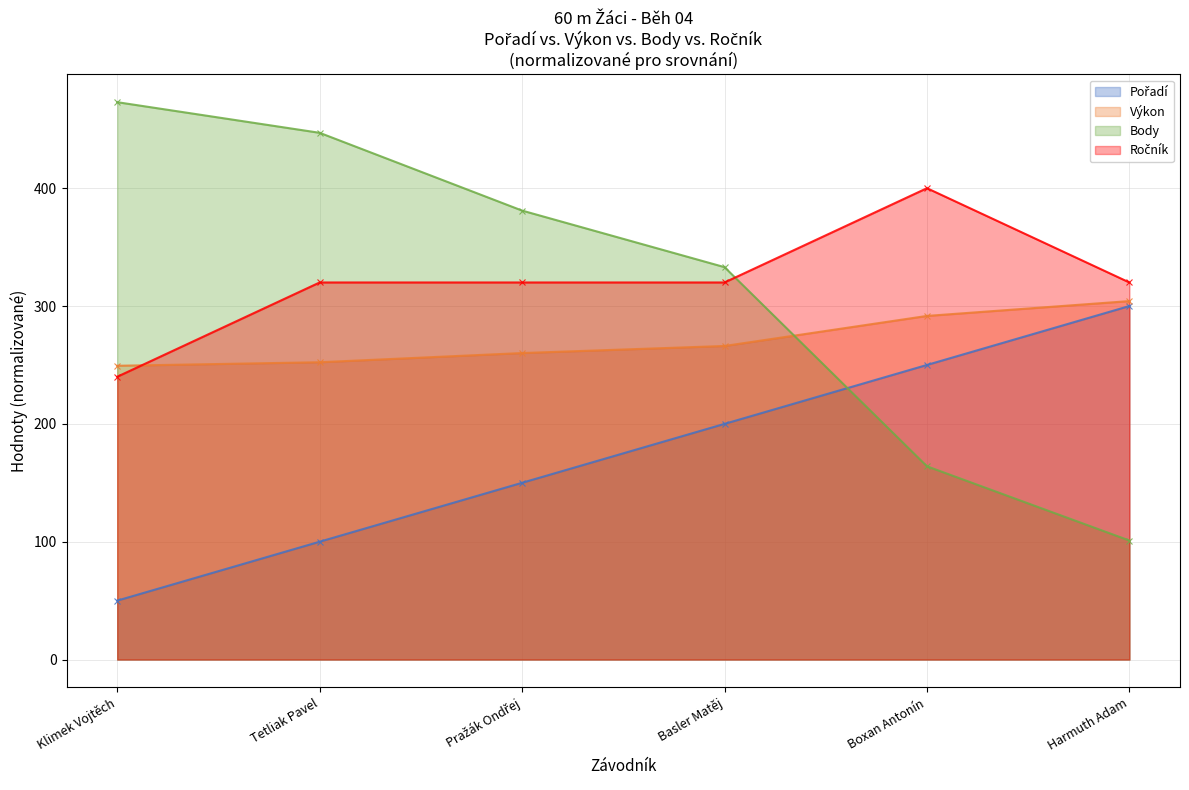

How many Pořadí values are between 100 and 250?

4